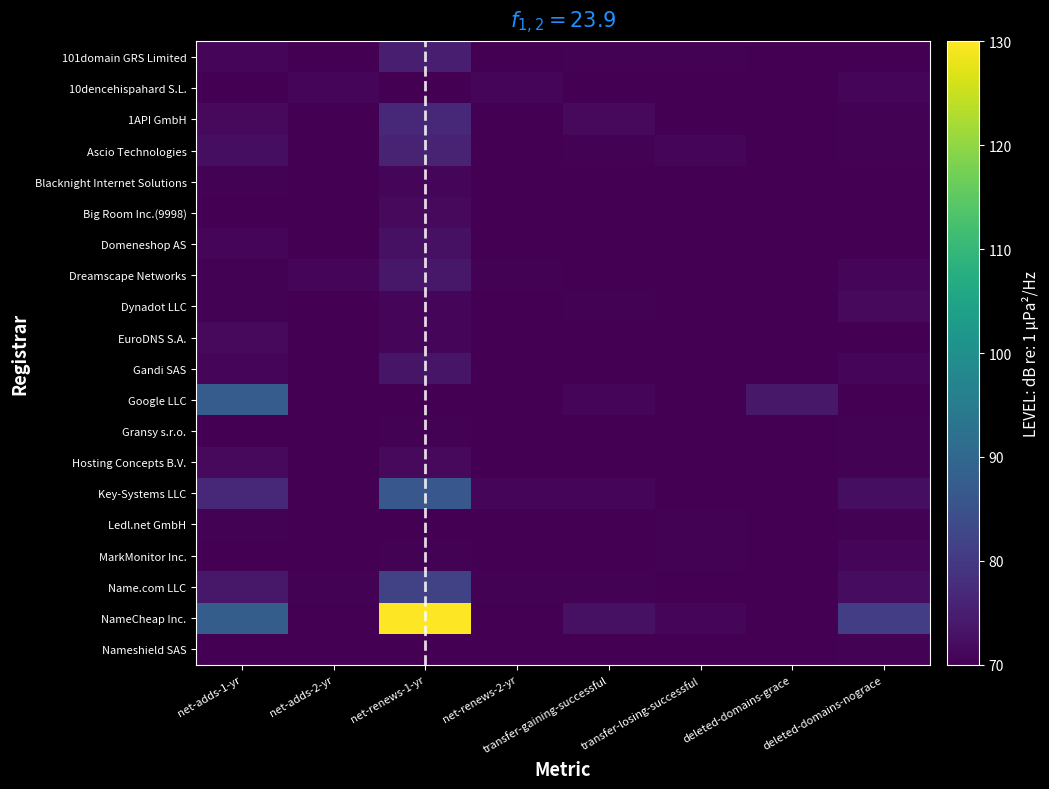

Reading left to right, extract all data points from this chart.

101domain GRS Limited: net-adds-1-yr=71.2	net-adds-2-yr=70.0	net-renews-1-yr=75.0	net-renews-2-yr=70.0	transfer-gaining-successful=70.4	transfer-losing-successful=70.4	deleted-domains-grace=70.0	deleted-domains-nograce=70.0
10dencehispahard S.L.: net-adds-1-yr=70.0	net-adds-2-yr=70.8	net-renews-1-yr=70.0	net-renews-2-yr=70.8	transfer-gaining-successful=70.0	transfer-losing-successful=70.0	deleted-domains-grace=70.0	deleted-domains-nograce=70.8
1API GmbH: net-adds-1-yr=71.5	net-adds-2-yr=70.0	net-renews-1-yr=76.6	net-renews-2-yr=70.0	transfer-gaining-successful=71.5	transfer-losing-successful=70.0	deleted-domains-grace=70.0	deleted-domains-nograce=70.4
Ascio Technologies: net-adds-1-yr=72.3	net-adds-2-yr=70.0	net-renews-1-yr=75.8	net-renews-2-yr=70.0	transfer-gaining-successful=70.4	transfer-losing-successful=71.2	deleted-domains-grace=70.0	deleted-domains-nograce=70.4
Blacknight Internet Solutions: net-adds-1-yr=70.4	net-adds-2-yr=70.0	net-renews-1-yr=70.8	net-renews-2-yr=70.0	transfer-gaining-successful=70.0	transfer-losing-successful=70.0	deleted-domains-grace=70.0	deleted-domains-nograce=70.0
Big Room Inc.(9998): net-adds-1-yr=70.0	net-adds-2-yr=70.0	net-renews-1-yr=71.5	net-renews-2-yr=70.0	transfer-gaining-successful=70.0	transfer-losing-successful=70.0	deleted-domains-grace=70.0	deleted-domains-nograce=70.0
Domeneshop AS: net-adds-1-yr=71.2	net-adds-2-yr=70.0	net-renews-1-yr=72.7	net-renews-2-yr=70.0	transfer-gaining-successful=70.0	transfer-losing-successful=70.0	deleted-domains-grace=70.0	deleted-domains-nograce=70.0
Dreamscape Networks: net-adds-1-yr=70.4	net-adds-2-yr=70.8	net-renews-1-yr=73.9	net-renews-2-yr=70.4	transfer-gaining-successful=70.0	transfer-losing-successful=70.0	deleted-domains-grace=70.0	deleted-domains-nograce=70.8
Dynadot LLC: net-adds-1-yr=70.4	net-adds-2-yr=70.0	net-renews-1-yr=71.2	net-renews-2-yr=70.0	transfer-gaining-successful=70.4	transfer-losing-successful=70.0	deleted-domains-grace=70.0	deleted-domains-nograce=71.5
EuroDNS S.A.: net-adds-1-yr=71.5	net-adds-2-yr=70.0	net-renews-1-yr=71.2	net-renews-2-yr=70.0	transfer-gaining-successful=70.0	transfer-losing-successful=70.0	deleted-domains-grace=70.0	deleted-domains-nograce=70.0
Gandi SAS: net-adds-1-yr=70.8	net-adds-2-yr=70.0	net-renews-1-yr=73.5	net-renews-2-yr=70.0	transfer-gaining-successful=70.0	transfer-losing-successful=70.0	deleted-domains-grace=70.0	deleted-domains-nograce=70.8
Google LLC: net-adds-1-yr=87.4	net-adds-2-yr=70.0	net-renews-1-yr=70.0	net-renews-2-yr=70.0	transfer-gaining-successful=70.8	transfer-losing-successful=70.0	deleted-domains-grace=73.9	deleted-domains-nograce=70.0
Gransy s.r.o.: net-adds-1-yr=70.0	net-adds-2-yr=70.0	net-renews-1-yr=70.4	net-renews-2-yr=70.0	transfer-gaining-successful=70.0	transfer-losing-successful=70.0	deleted-domains-grace=70.0	deleted-domains-nograce=70.4
Hosting Concepts B.V.: net-adds-1-yr=71.5	net-adds-2-yr=70.0	net-renews-1-yr=71.5	net-renews-2-yr=70.0	transfer-gaining-successful=70.0	transfer-losing-successful=70.0	deleted-domains-grace=70.0	deleted-domains-nograce=70.4
Key-Systems LLC: net-adds-1-yr=77.0	net-adds-2-yr=70.0	net-renews-1-yr=86.3	net-renews-2-yr=71.2	transfer-gaining-successful=71.2	transfer-losing-successful=70.0	deleted-domains-grace=70.0	deleted-domains-nograce=72.3
Ledl.net GmbH: net-adds-1-yr=70.4	net-adds-2-yr=70.0	net-renews-1-yr=70.0	net-renews-2-yr=70.0	transfer-gaining-successful=70.0	transfer-losing-successful=70.4	deleted-domains-grace=70.0	deleted-domains-nograce=70.4
MarkMonitor Inc.: net-adds-1-yr=70.0	net-adds-2-yr=70.0	net-renews-1-yr=70.4	net-renews-2-yr=70.0	transfer-gaining-successful=70.0	transfer-losing-successful=70.4	deleted-domains-grace=70.0	deleted-domains-nograce=71.2
Name.com LLC: net-adds-1-yr=73.9	net-adds-2-yr=70.4	net-renews-1-yr=81.6	net-renews-2-yr=70.4	transfer-gaining-successful=70.4	transfer-losing-successful=70.0	deleted-domains-grace=70.0	deleted-domains-nograce=71.9
NameCheap Inc.: net-adds-1-yr=87.8	net-adds-2-yr=70.0	net-renews-1-yr=130.0	net-renews-2-yr=70.0	transfer-gaining-successful=72.7	transfer-losing-successful=71.2	deleted-domains-grace=70.0	deleted-domains-nograce=80.8
Nameshield SAS: net-adds-1-yr=70.0	net-adds-2-yr=70.0	net-renews-1-yr=70.0	net-renews-2-yr=70.0	transfer-gaining-successful=70.0	transfer-losing-successful=70.0	deleted-domains-grace=70.0	deleted-domains-nograce=70.4